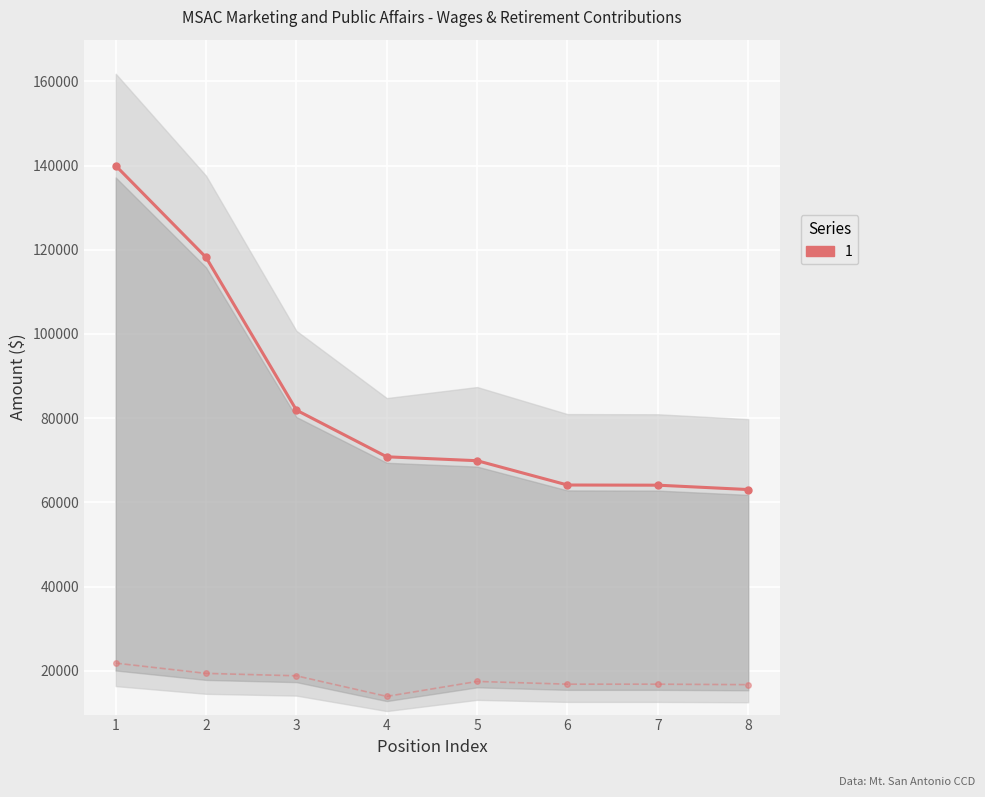

Reading left to right, transcribe all the data shown in this chart.

139964	118184	81917	70836	69910	64137	64097	63059